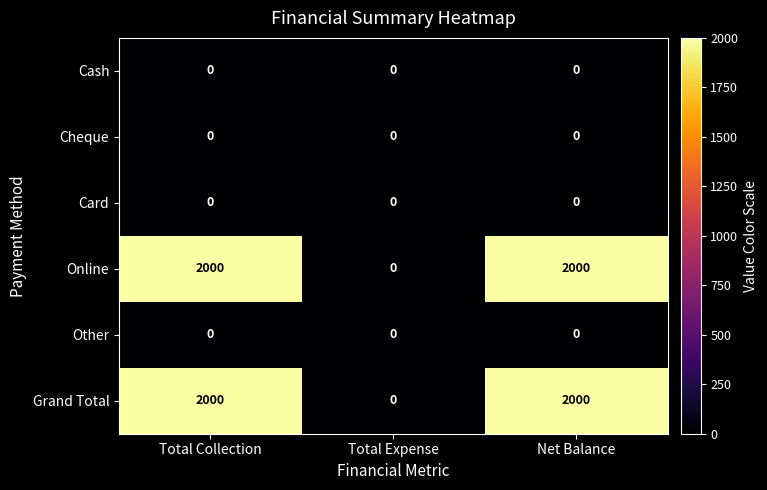

Reading right to left, transcribe all the data shown in this chart.

Cash: 0	0	0
Cheque: 0	0	0
Card: 0	0	0
Online: 2000	0	2000
Other: 0	0	0
Grand Total: 2000	0	2000